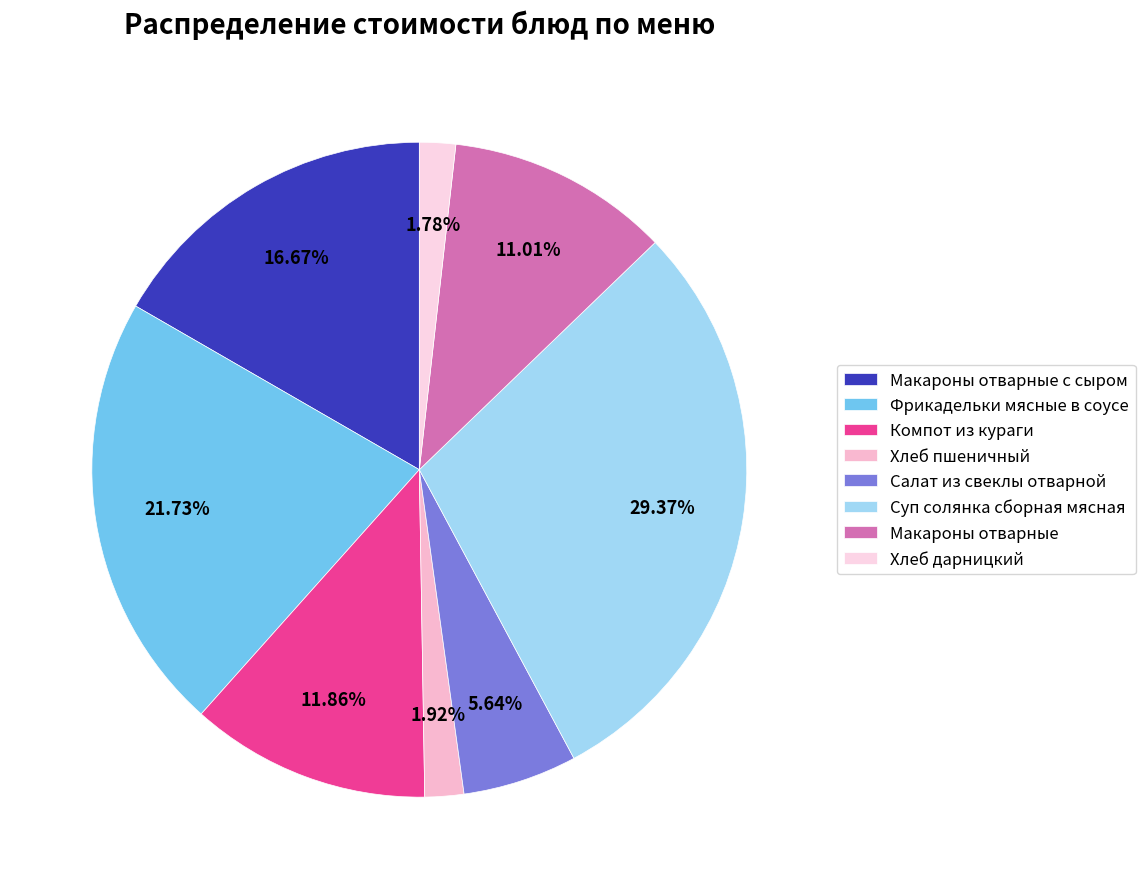

How many slices are in this pie chart?

8